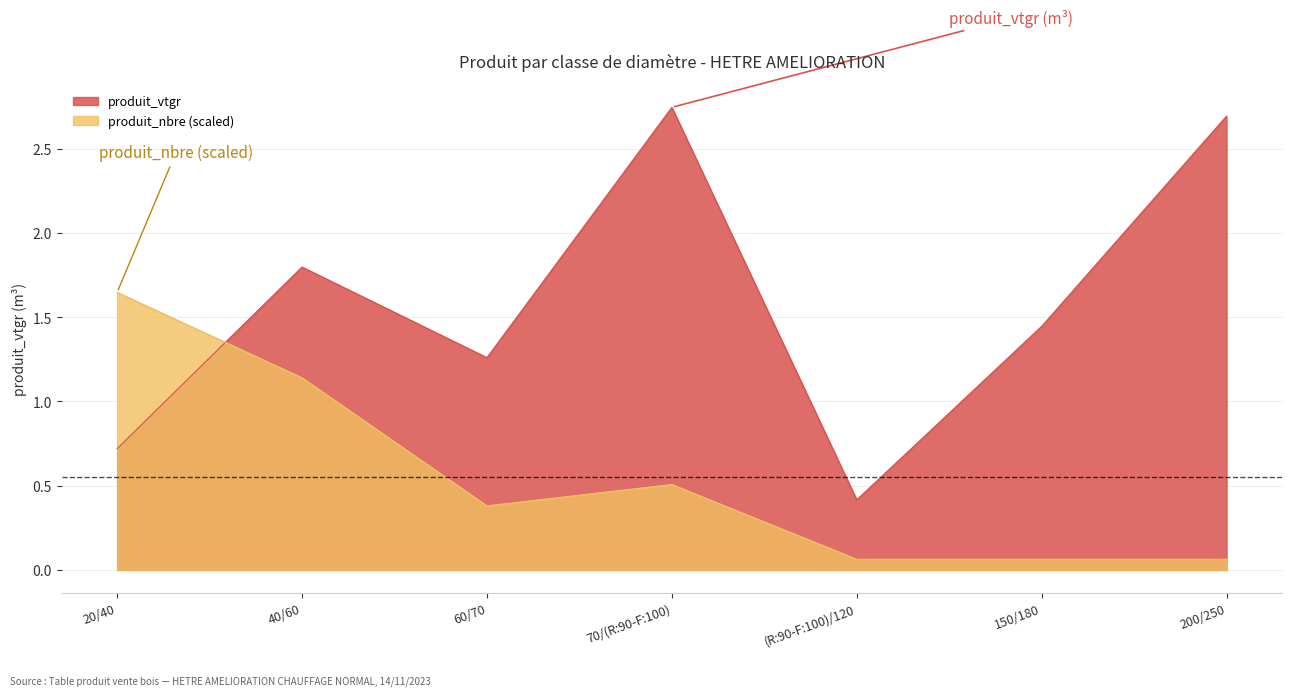

Reading left to right, transcribe all the data shown in this chart.

produit_vtgr: 20/40=0.7	40/60=1.8	60/70=1.3	70/(R:90-F:100)=2.7	(R:90-F:100)/120=0.4	150/180=1.4	200/250=2.7
produit_nbre: 20/40=1.6	40/60=1.1	60/70=0.4	70/(R:90-F:100)=0.5	(R:90-F:100)/120=0.1	150/180=0.1	200/250=0.1